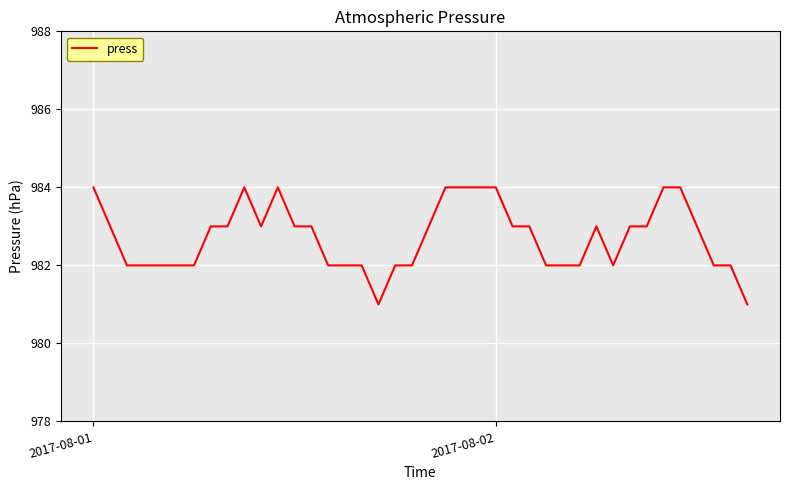

What is the difference between the maximum and minimum values?

3